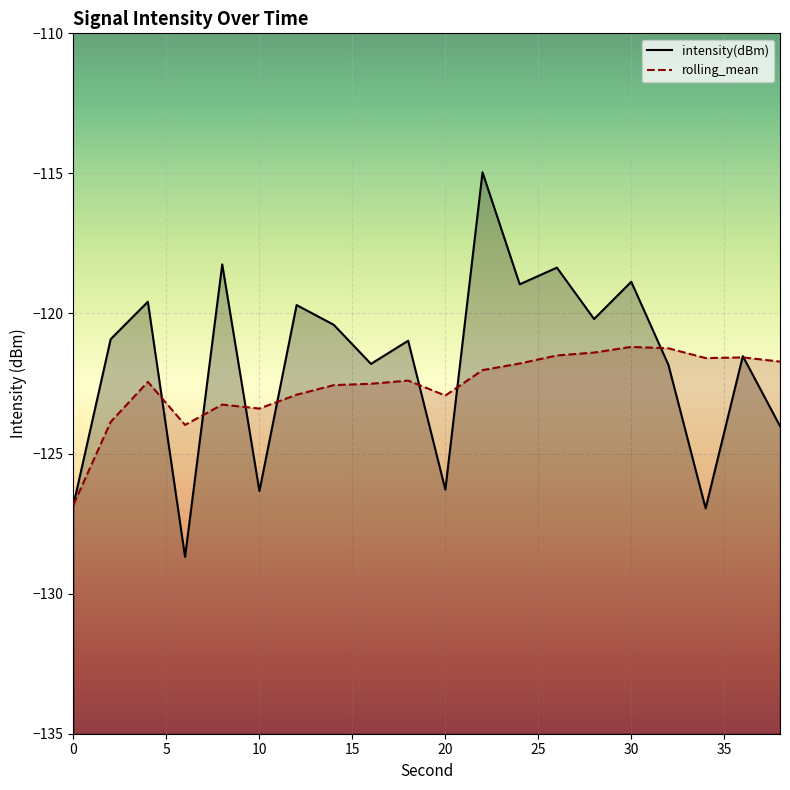

How many interior local valleys does the intensity(dBm) series have?

7